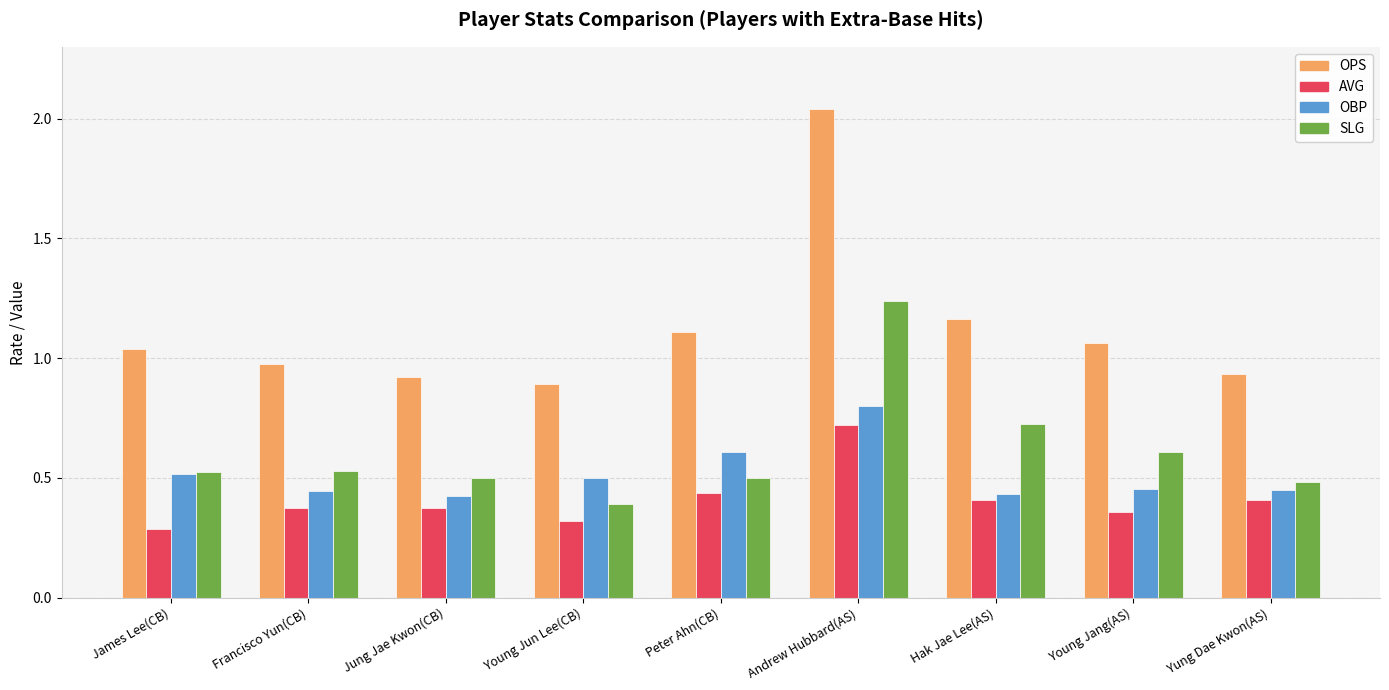

What position from the right is Peter Ahn(CB)?

5